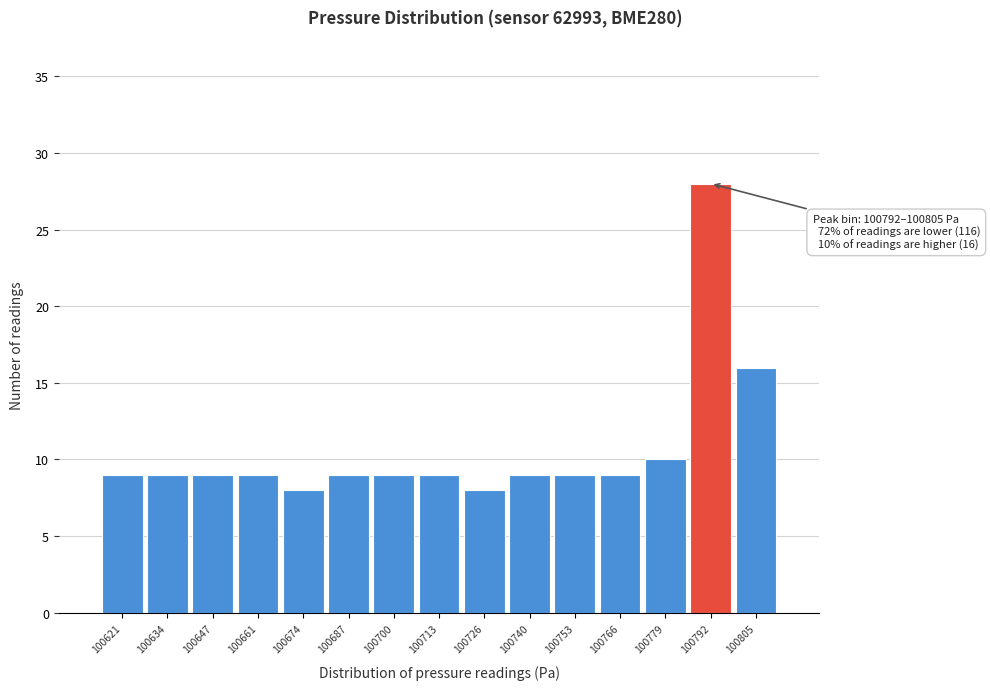

Reading left to right, what are all the values shown in this chart?

100621=9	100634=9	100647=9	100661=9	100674=8	100687=9	100700=9	100713=9	100726=8	100740=9	100753=9	100766=9	100779=10	100792=28	100805=16